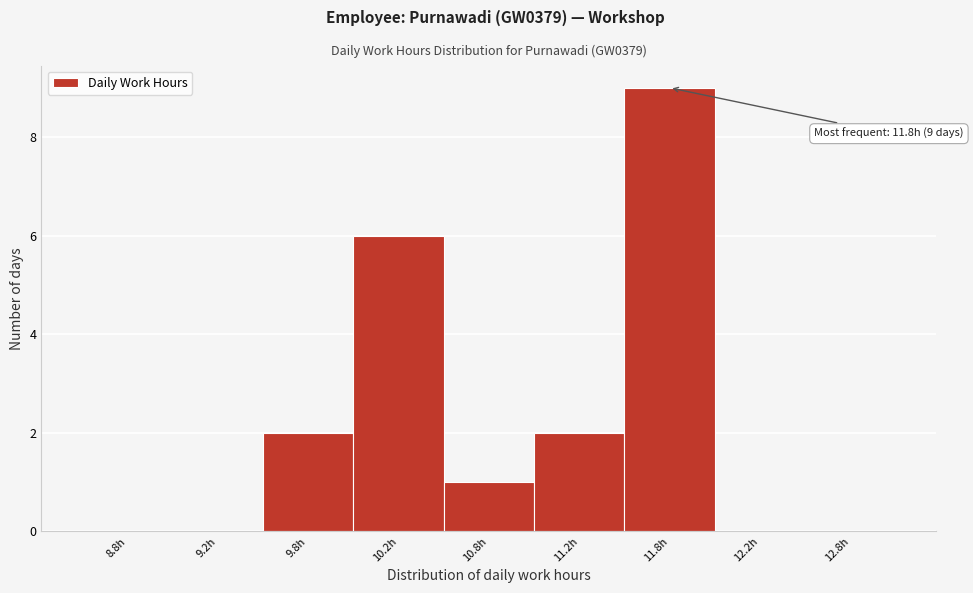

Reading left to right, transcribe all the data shown in this chart.

8.8h=0	9.2h=0	9.8h=2	10.2h=6	10.8h=1	11.2h=2	11.8h=9	12.2h=0	12.8h=0